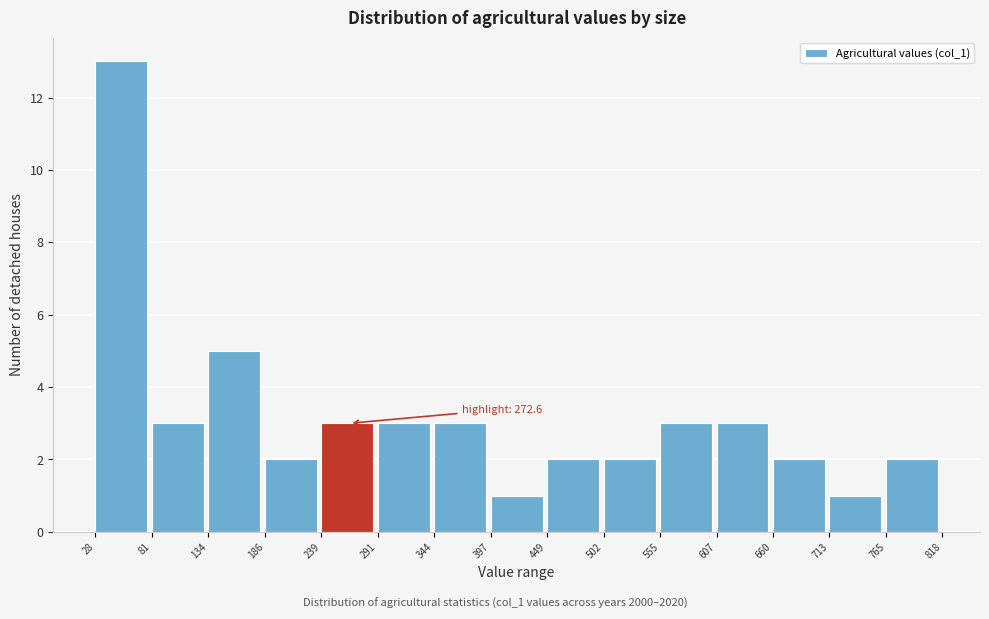

Over which range of the x-axis is the bar tallest?

28 to 81